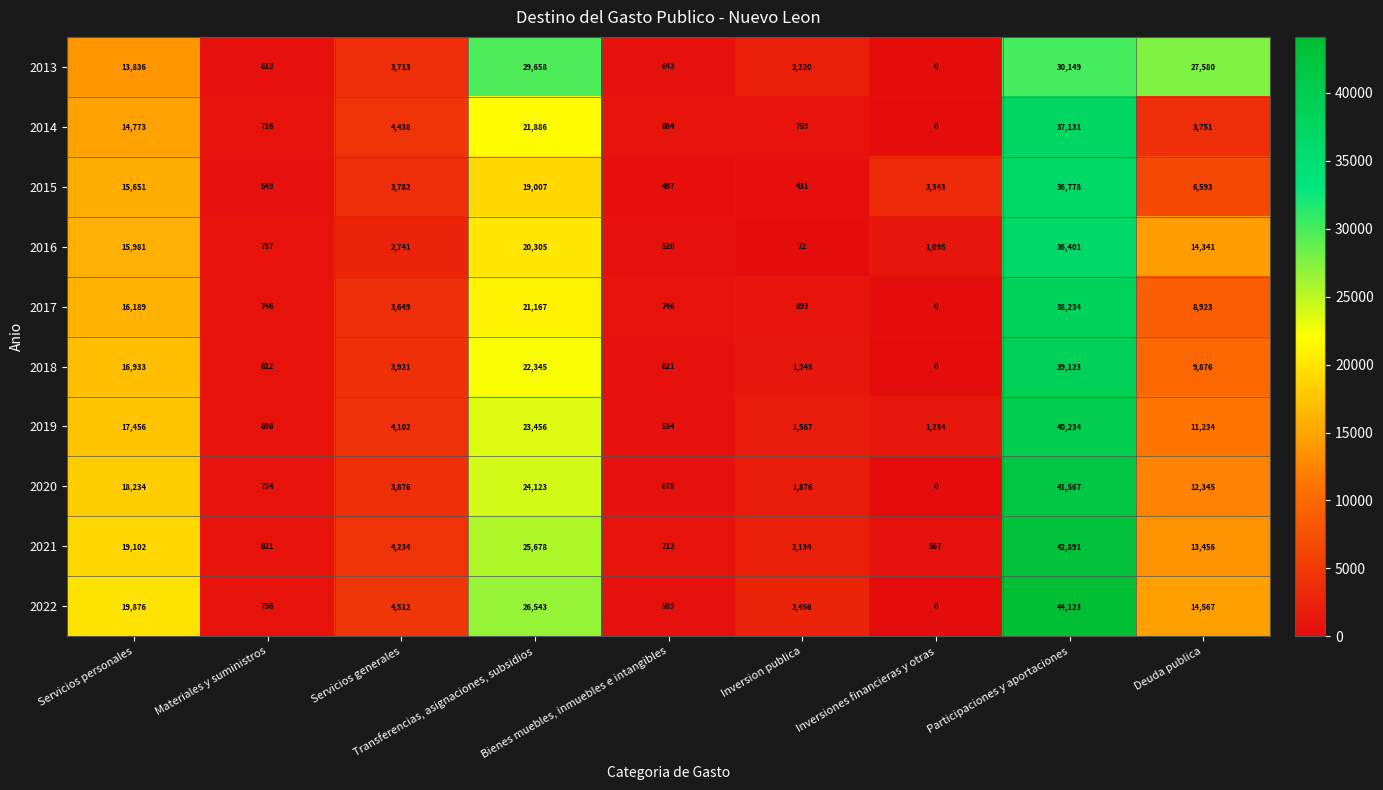

The 2019 series shows 16241 at Transferencias, asignaciones, subsidios. True or false?

False